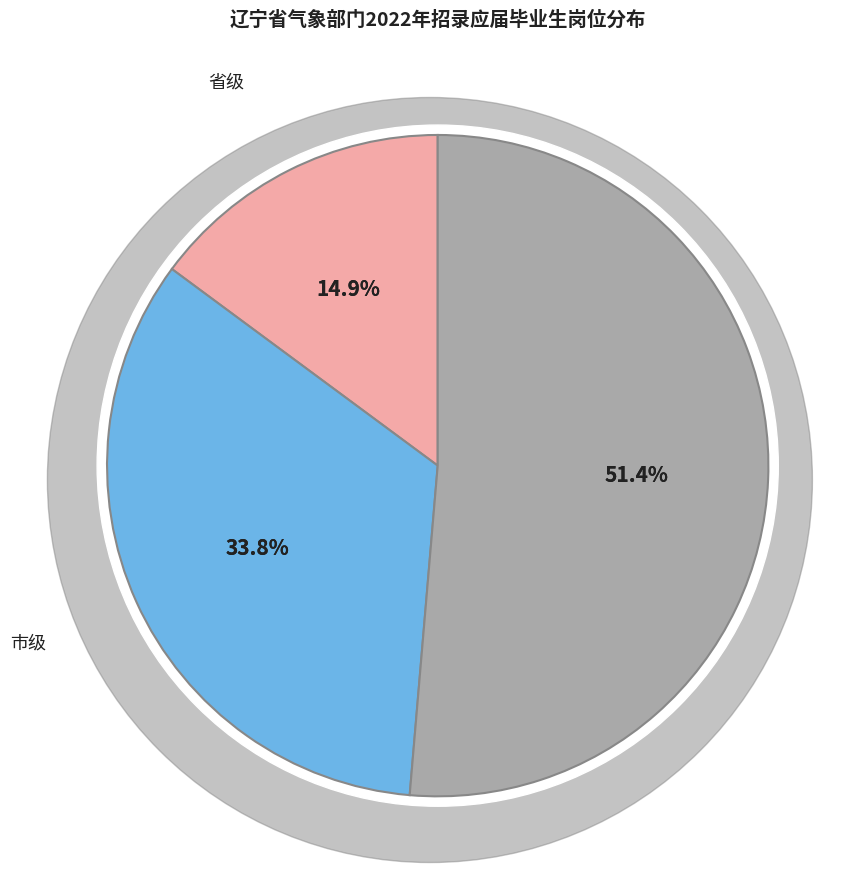

What is the largest slice in the pie chart?

县级